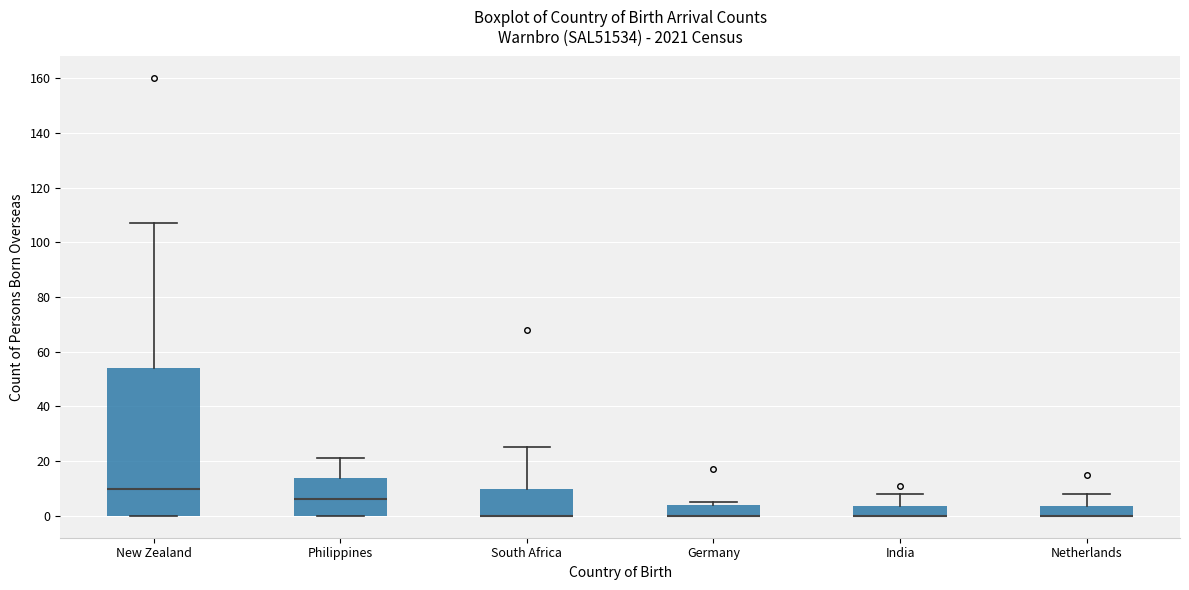

Reading left to right, read every box against the y-axis: the position of its median line, the range the box covers, and the ends of its whiskers. The values are not printed on the chart, so give them approximately, as read against the axis.

New Zealand: median 10, box 0 to 54, whiskers 0 to 108
Philippines: median 6, box 0 to 14, whiskers 0 to 22
South Africa: median 0 (drawn on the box's lower edge), box 0 to 10, whiskers 0 to 26
Germany: median 0 (drawn on the box's lower edge), box 0 to 4, whiskers 0 to 6
India: median 0 (drawn on the box's lower edge), box 0 to 4, whiskers 0 to 8
Netherlands: median 0 (drawn on the box's lower edge), box 0 to 4, whiskers 0 to 8